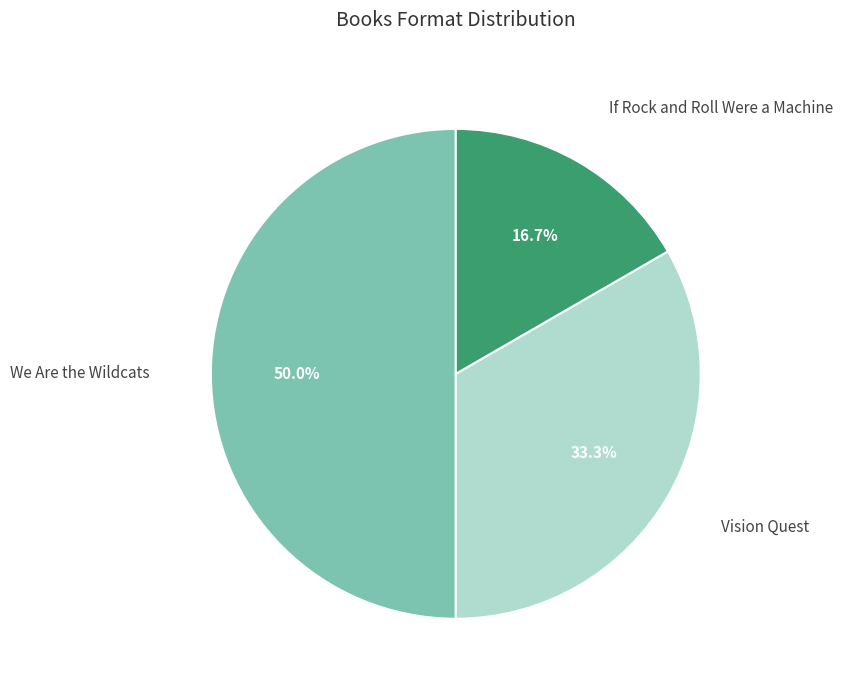

Count the number of slices in the pie.

3